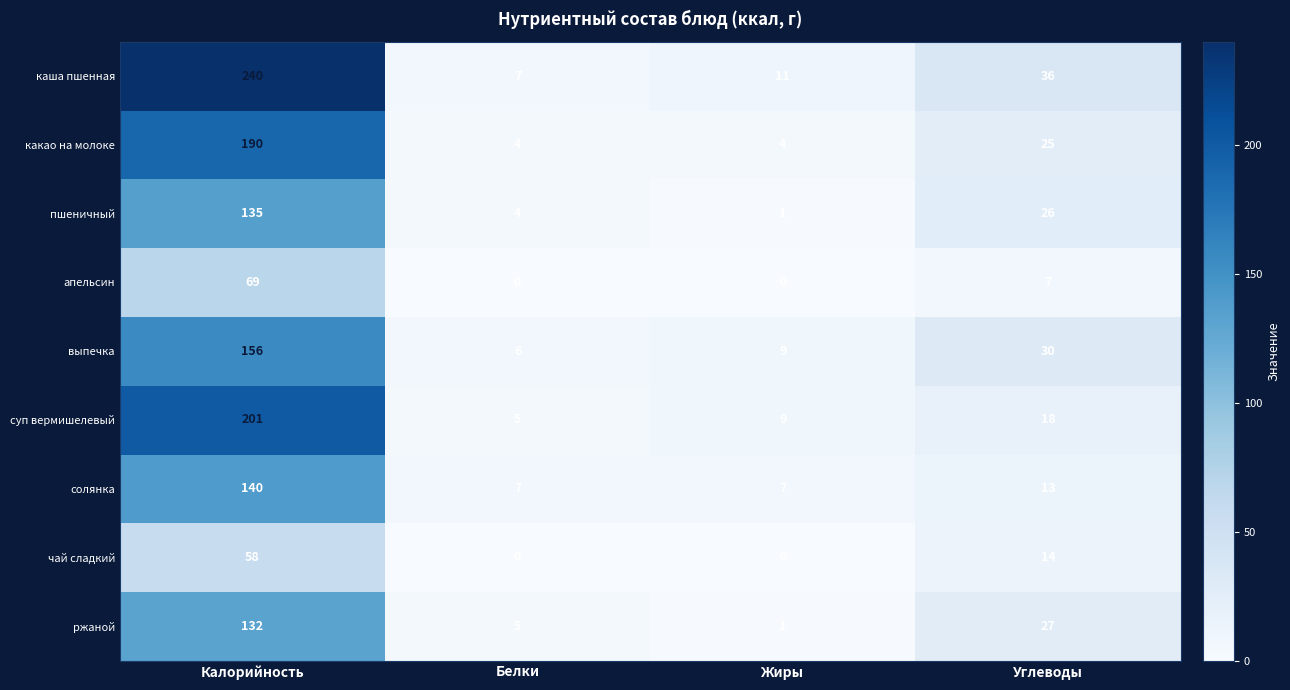

Which series has the largest total across all categories?

каша пшенная